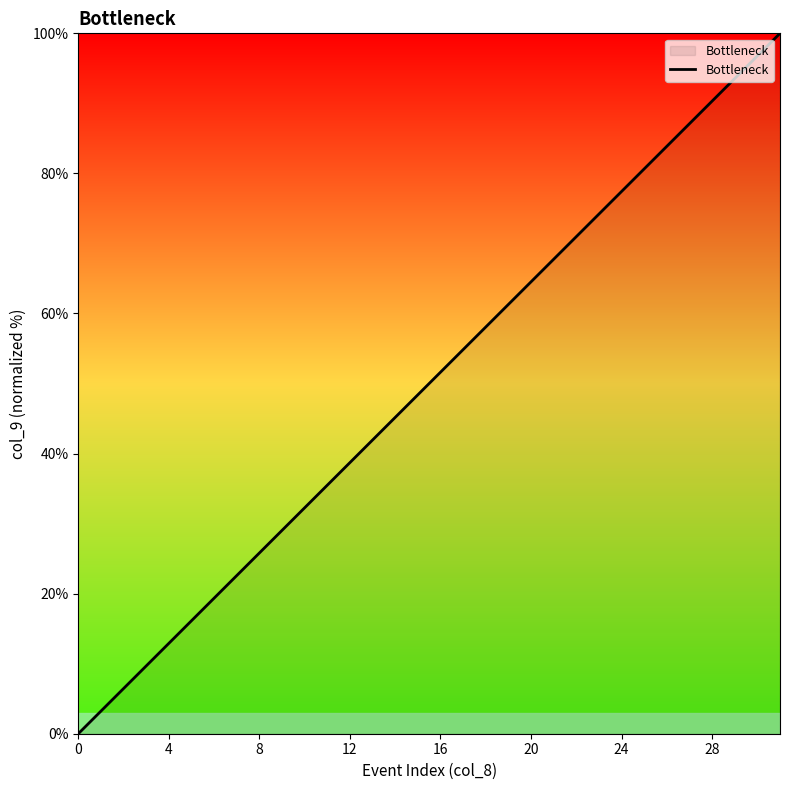

Reading left to right, list all the values displayed in this chart.

0.0	3.2	6.5	9.7	12.9	16.1	19.4	22.6	25.8	29.0	32.3	35.5	38.7	41.9	45.2	48.4	51.6	54.8	58.1	61.3	64.5	67.7	71.0	74.2	77.4	80.6	83.9	87.1	90.3	93.5	96.8	100.0